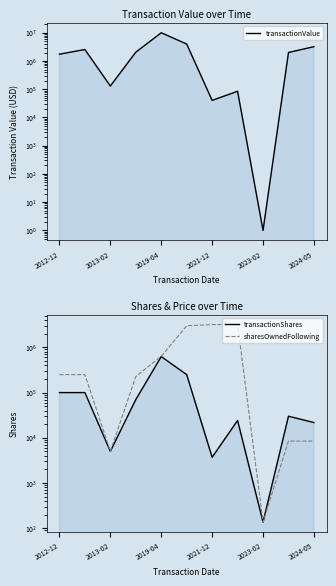

True or false: transactionShares and sharesOwnedFollowing cross at least once.

False